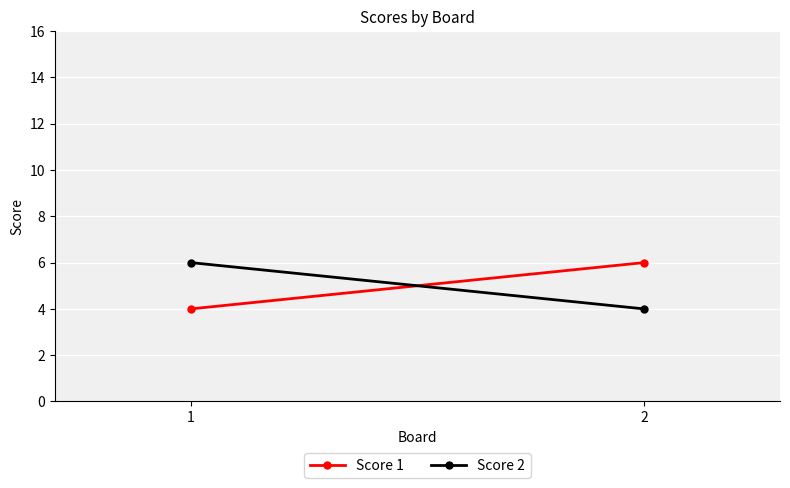

True or false: Score 2 has a value of 3 at 1.

False